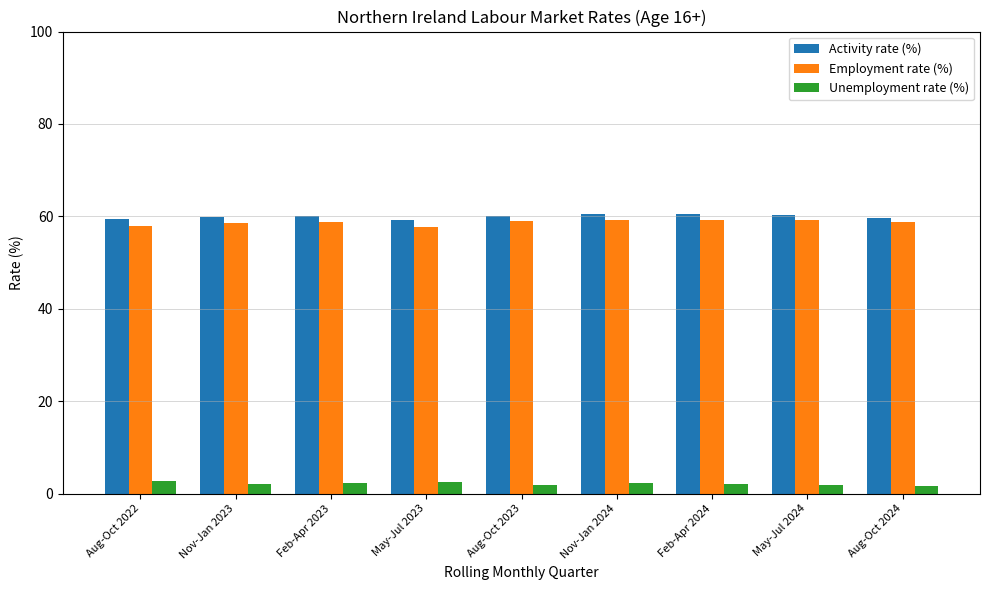

Count the number of data series in this chart.

3